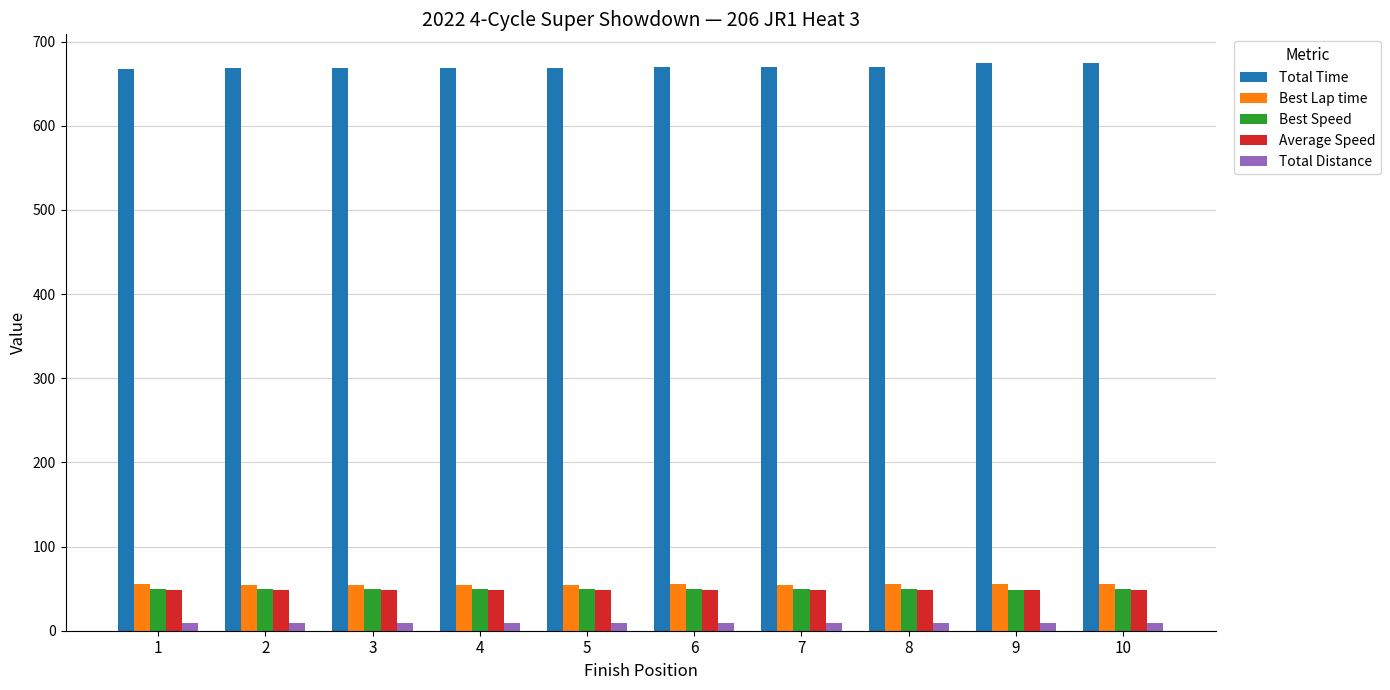

The value of Best Lap time at 1 is 22.8. True or false?

False